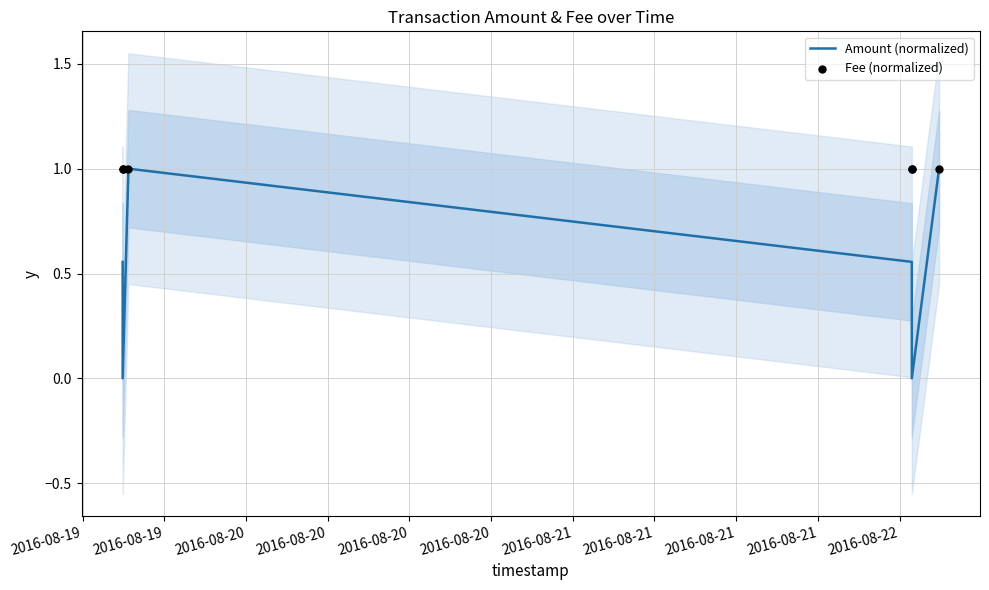

What are all the series names shown in the legend?

Amount (normalized), Fee (normalized)